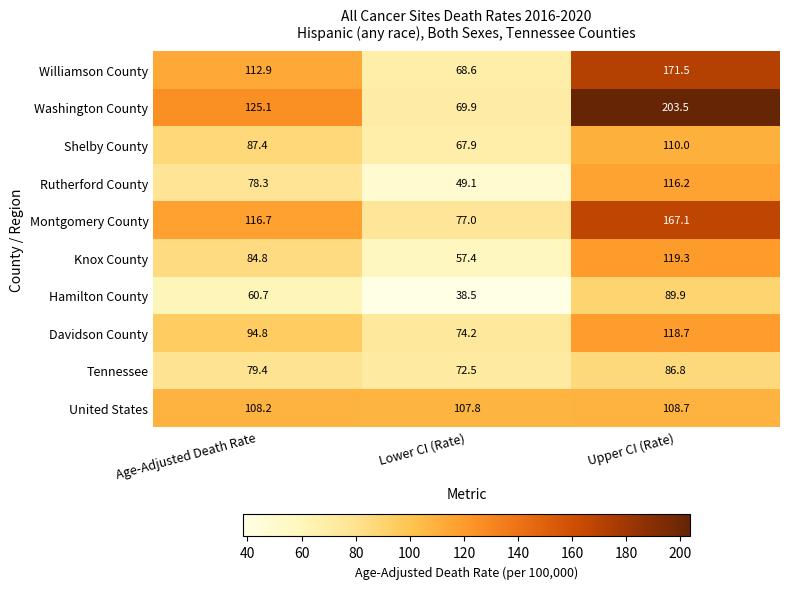

What is the total value across all series at Lower CI (Rate)?

682.9